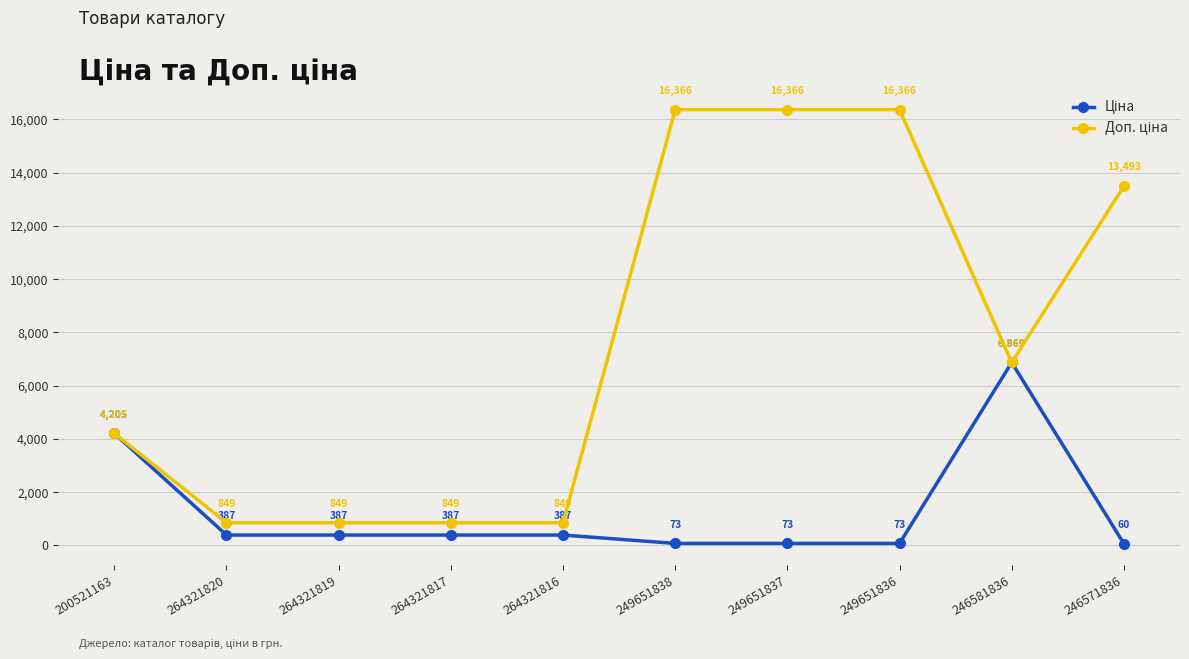

What is the label of the 7th point from the right?

264321817